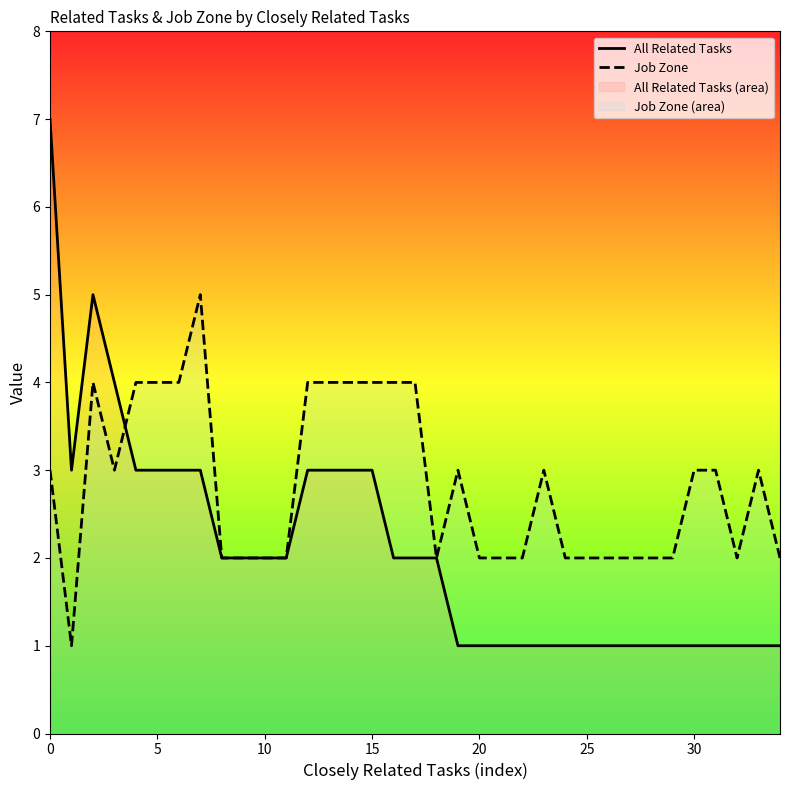

Rank the series by their maximum value, from lowest to highest.

Job Zone, All Related Tasks